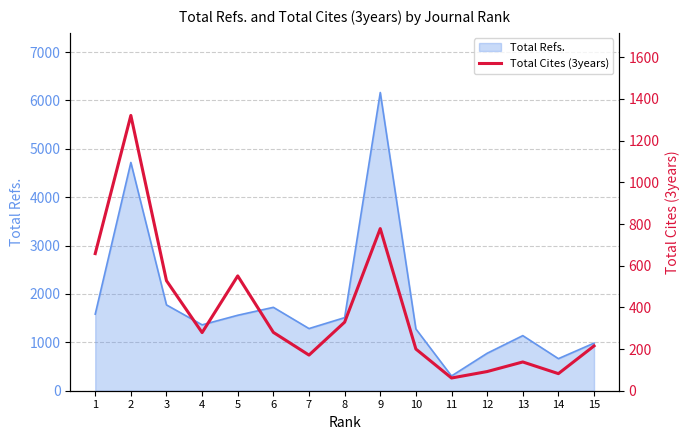

What is the lowest value of the Total Refs. series?

305